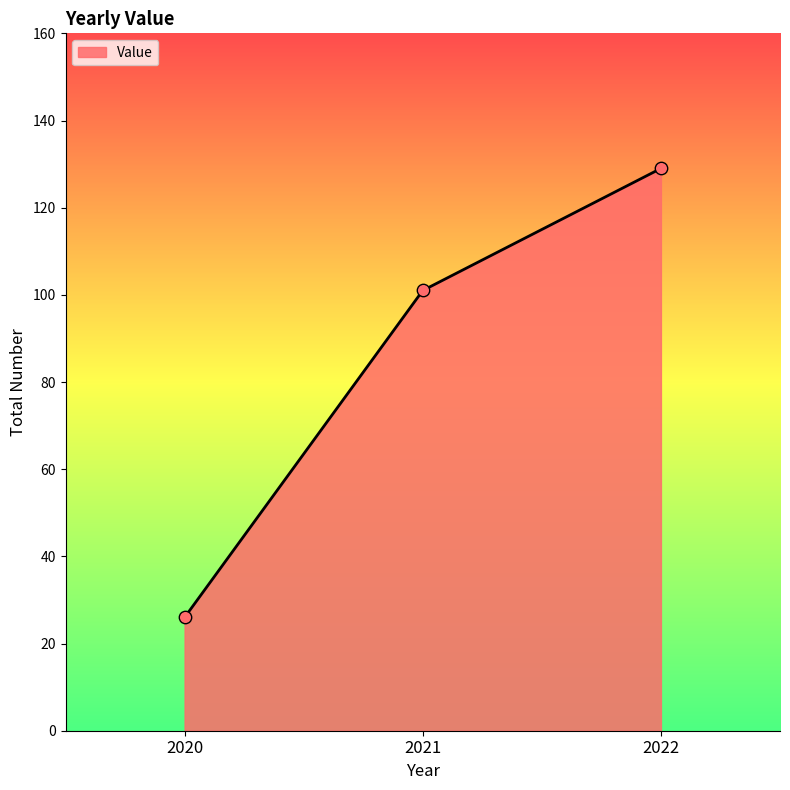

What is the change in value from 2021 to 2022?

+28